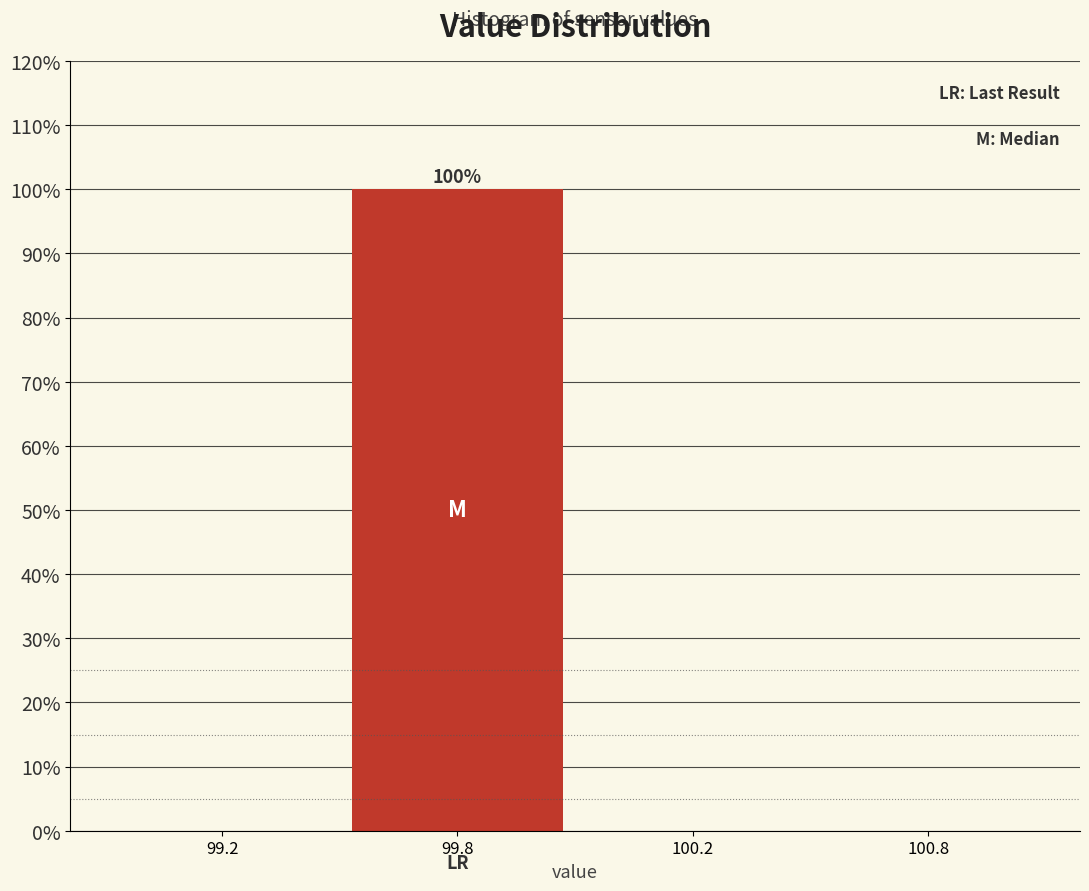

Reading left to right, extract all data points from this chart.

99.2=0	99.8=100	100.2=0	100.8=0